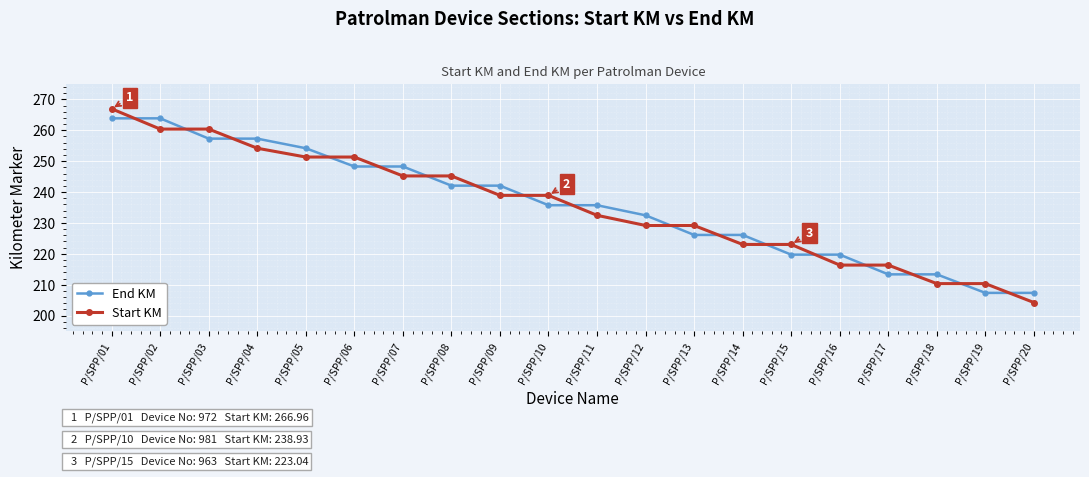

Read the Start KM value at P/SPP/03.

260.4